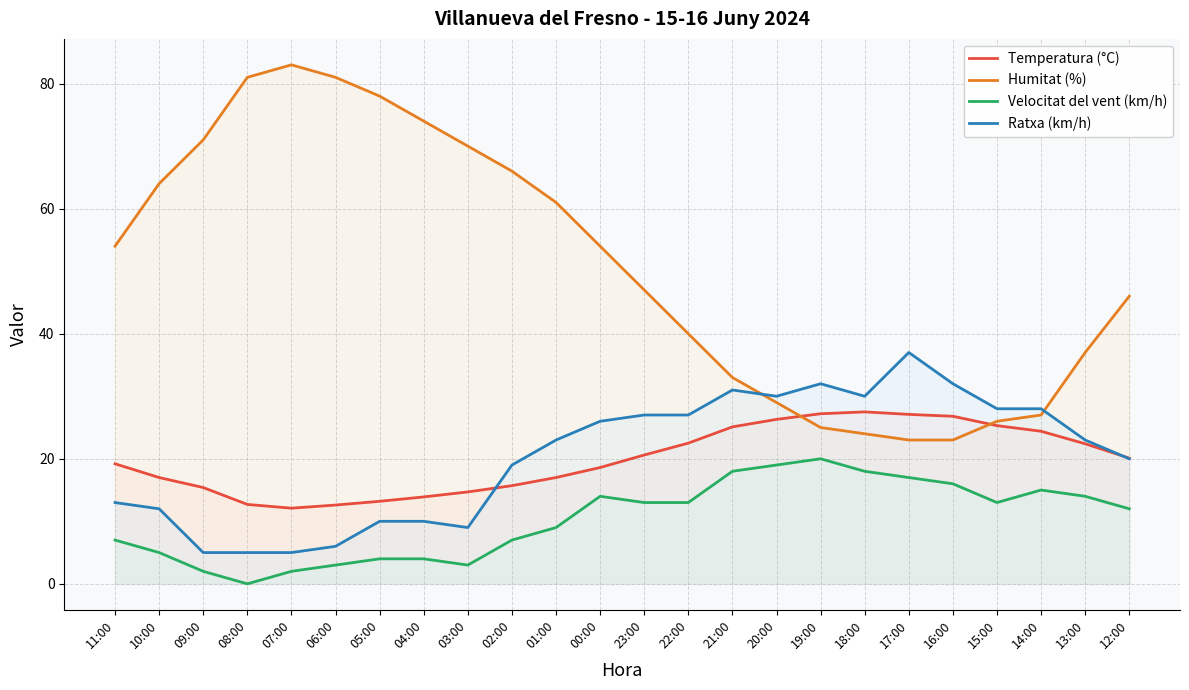

List the labels in order of Ratxa (km/h) value, smallest first.

09:00, 08:00, 07:00, 06:00, 03:00, 05:00, 04:00, 10:00, 11:00, 02:00, 12:00, 01:00, 13:00, 00:00, 23:00, 22:00, 15:00, 14:00, 20:00, 18:00, 21:00, 19:00, 16:00, 17:00